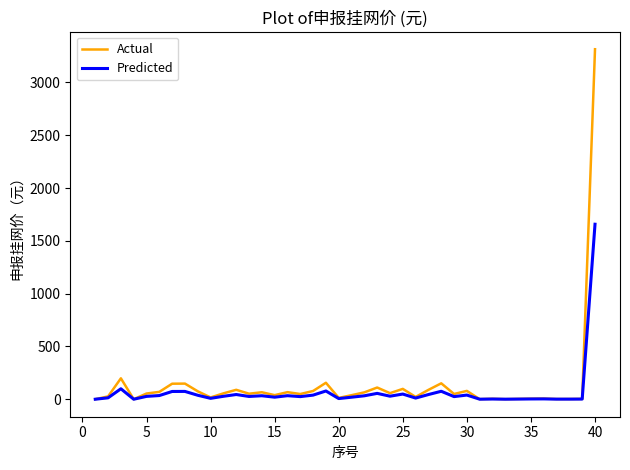

List the series in order of their peak value, highest first.

Actual, Predicted